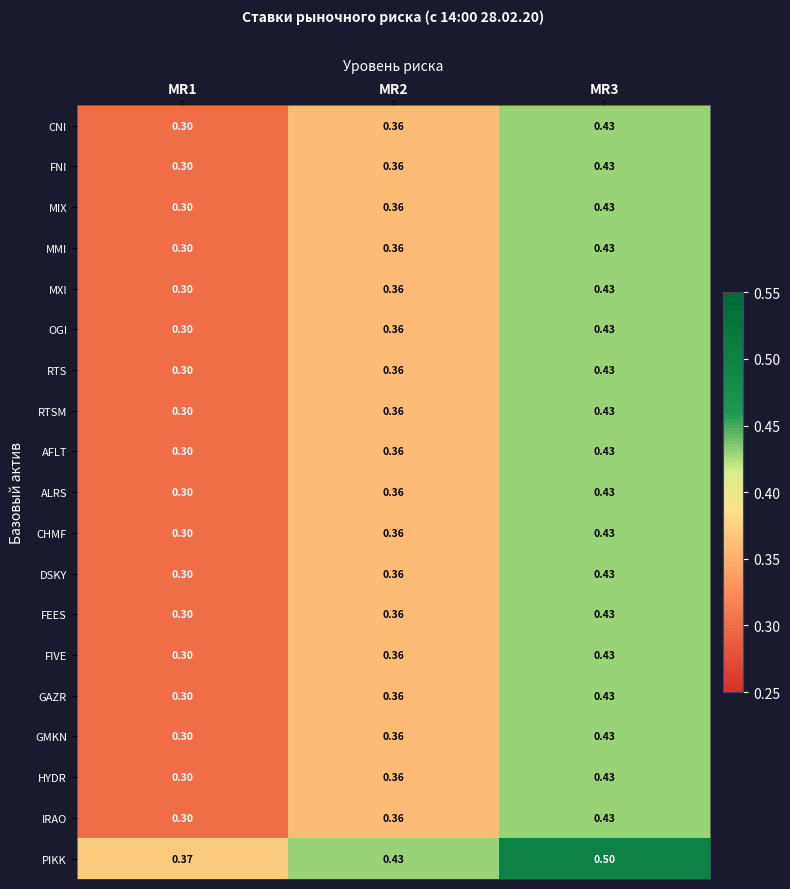

Which series has the largest total across all categories?

PIKK